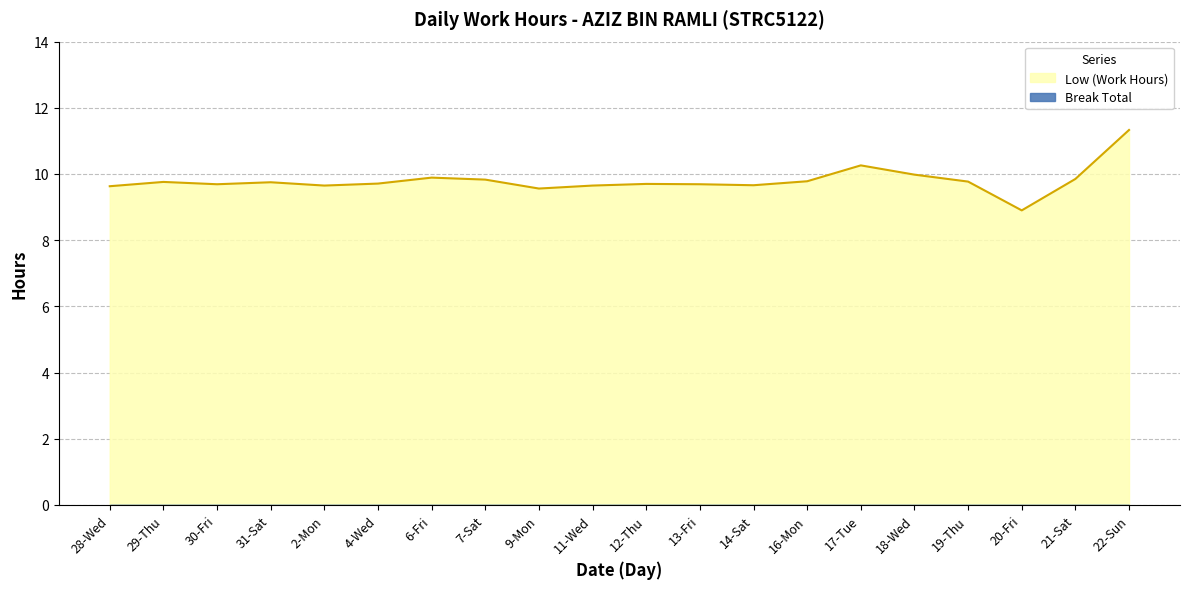

Which label corresponds to the largest value in the chart?

22-Sun